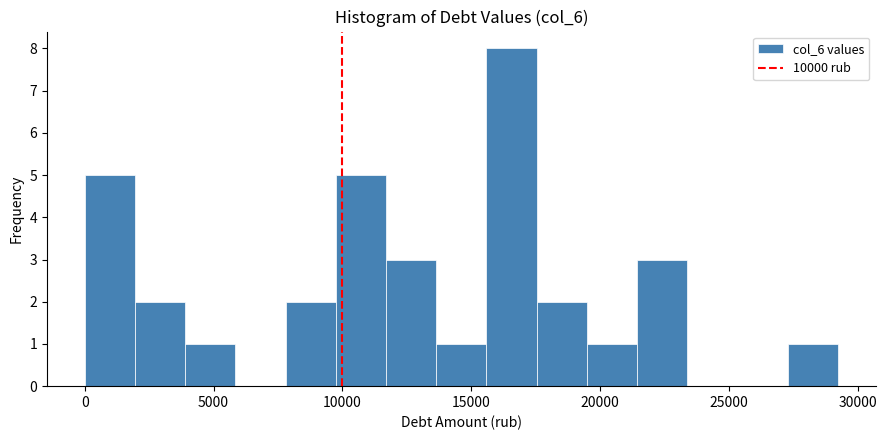

Read against the x-axis, roughly where is the centre of the tallest bar?

16500